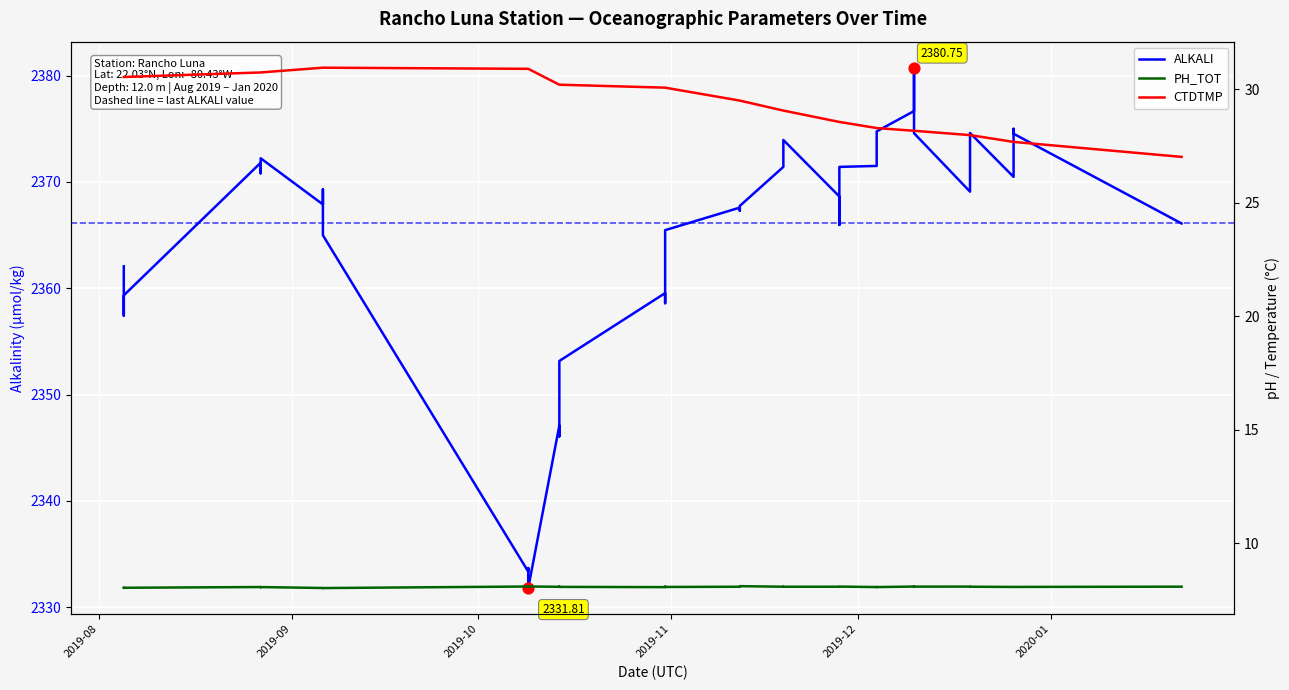

Which series has the widest spread of Y values?

ALKALI